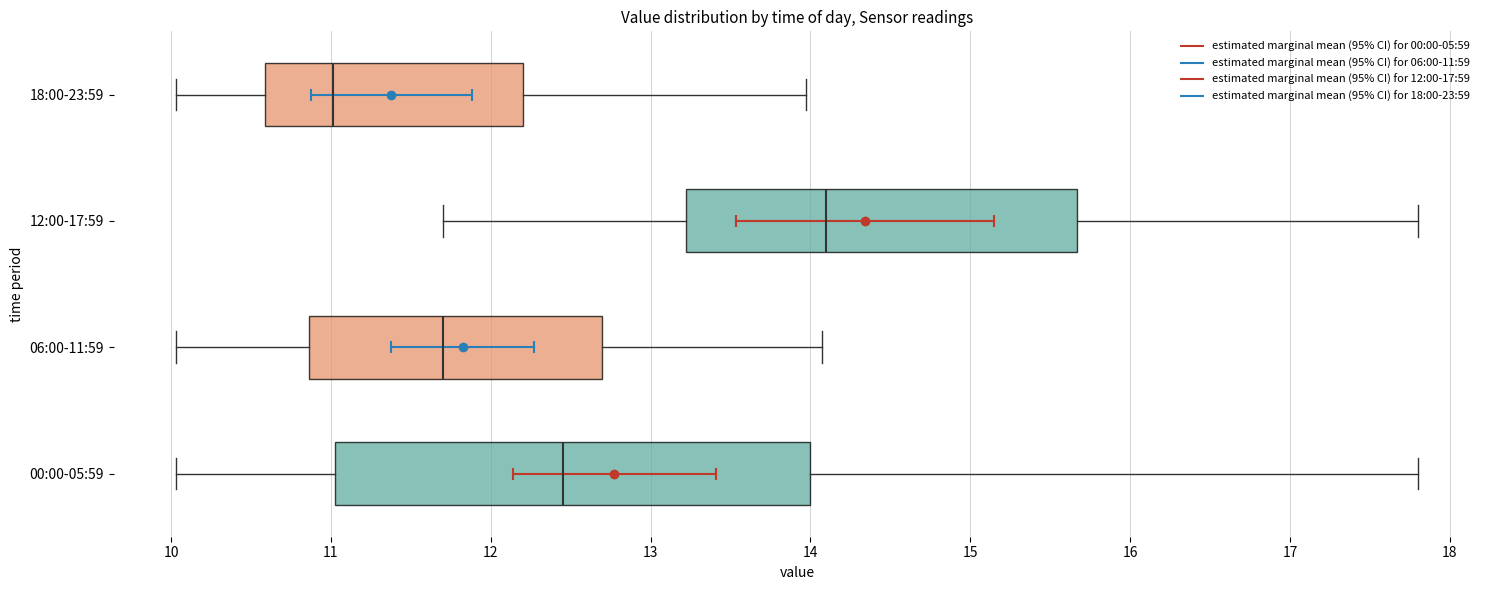

Which box is the widest, from its left edge to its right edge?

00:00-05:59